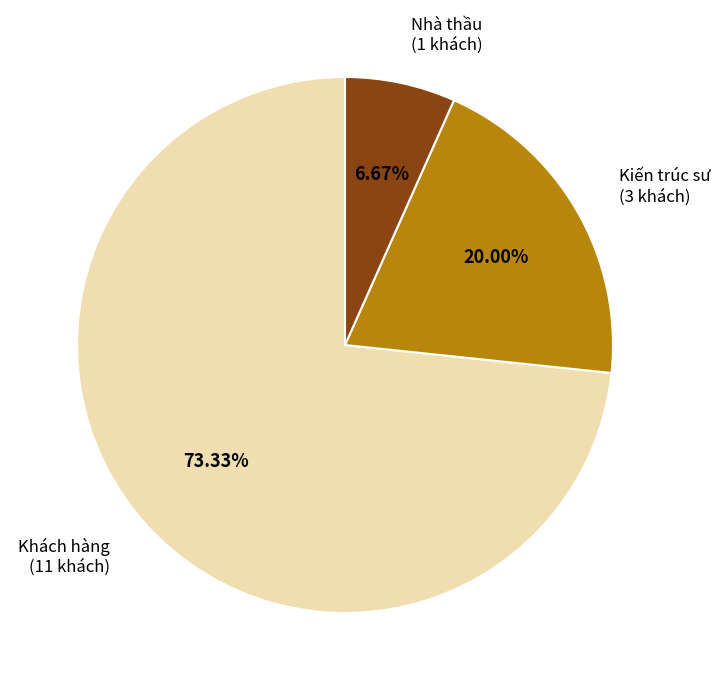

Is it true that Nhà thầu is 11% of the pie?

False